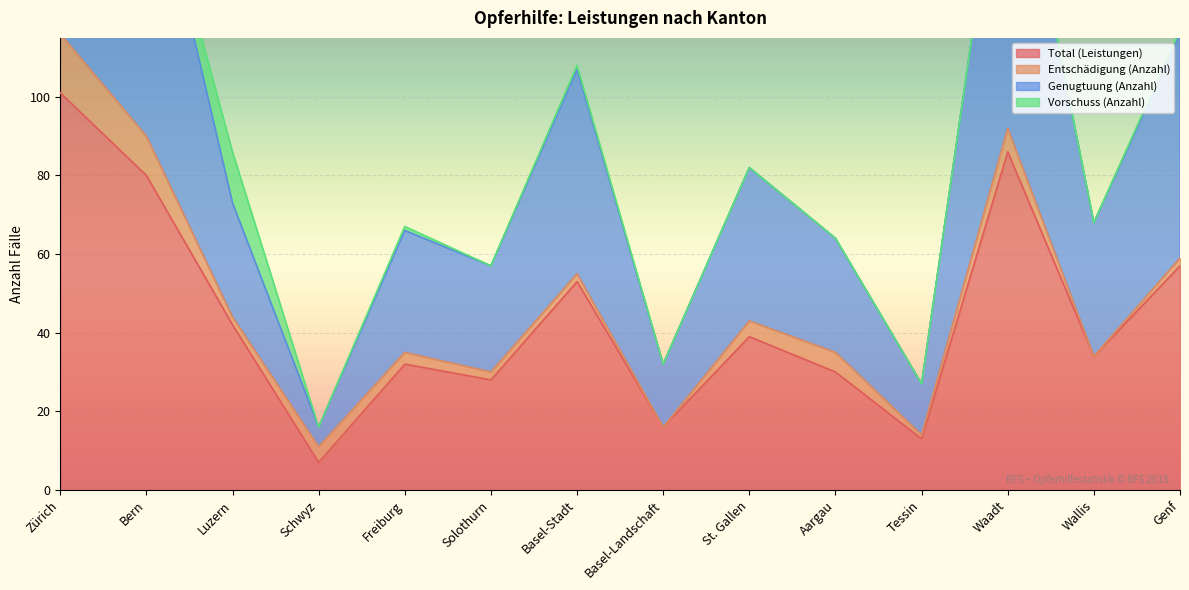

What is the greatest value displayed?

210